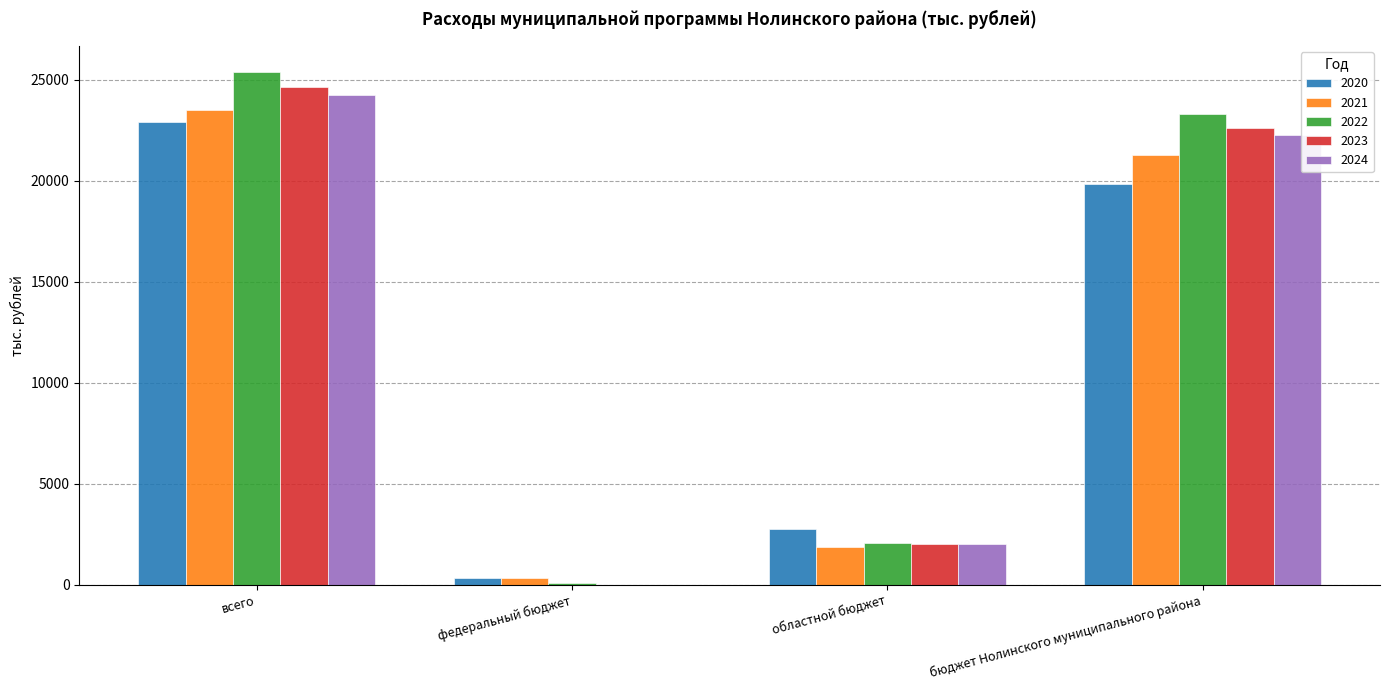

At which label does 2020 reach its peak?

всего